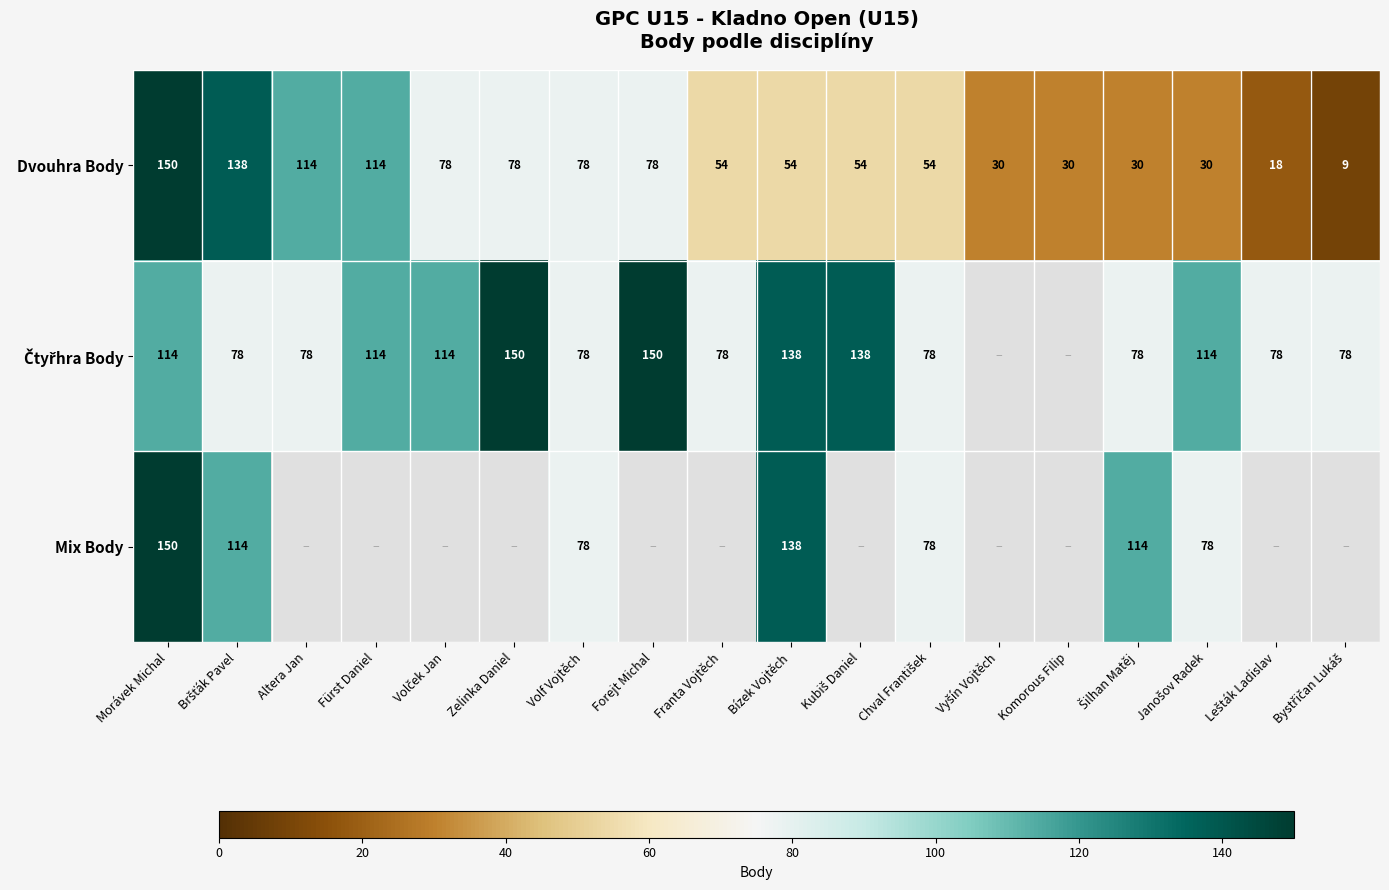

Between Morávek Michal and Volček Jan, which is larger?

Morávek Michal